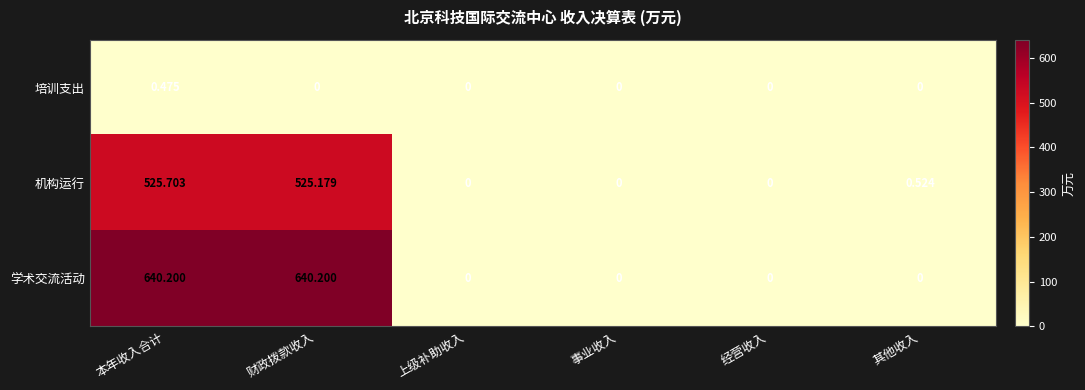

Which series has the largest range (max minus min)?

学术交流活动